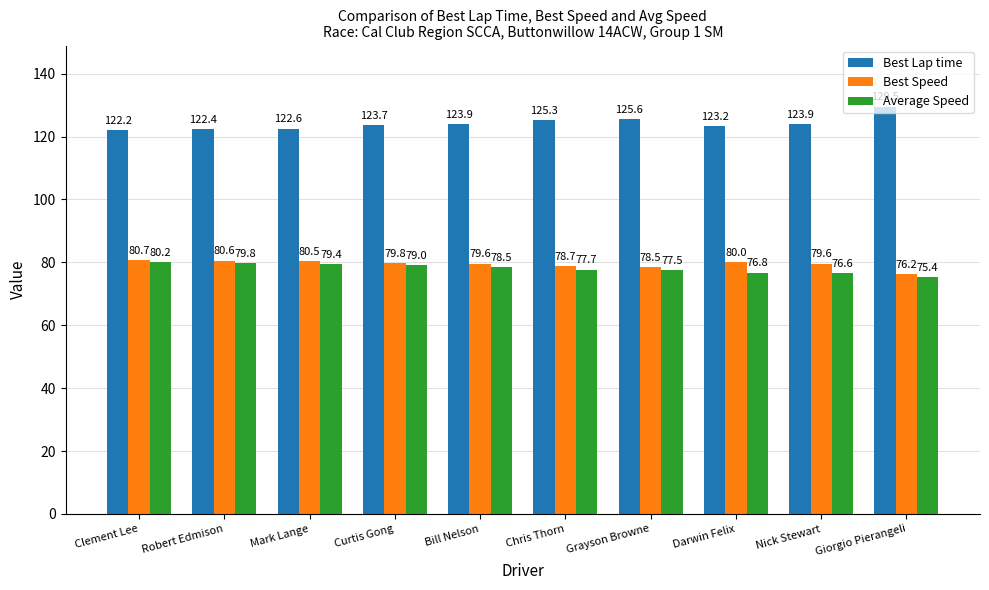

Reading left to right, what are all the values shown in this chart?

Best Lap time: Clement Lee=122.2	Robert Edmison=122.4	Mark Lange=122.6	Curtis Gong=123.7	Bill Nelson=123.9	Chris Thorn=125.3	Grayson Browne=125.6	Darwin Felix=123.2	Nick Stewart=123.9	Giorgio Pierangeli=129.5
Best Speed: Clement Lee=80.7	Robert Edmison=80.6	Mark Lange=80.5	Curtis Gong=79.8	Bill Nelson=79.6	Chris Thorn=78.7	Grayson Browne=78.5	Darwin Felix=80.0	Nick Stewart=79.6	Giorgio Pierangeli=76.2
Average Speed: Clement Lee=80.2	Robert Edmison=79.8	Mark Lange=79.4	Curtis Gong=79.0	Bill Nelson=78.5	Chris Thorn=77.7	Grayson Browne=77.5	Darwin Felix=76.8	Nick Stewart=76.6	Giorgio Pierangeli=75.4